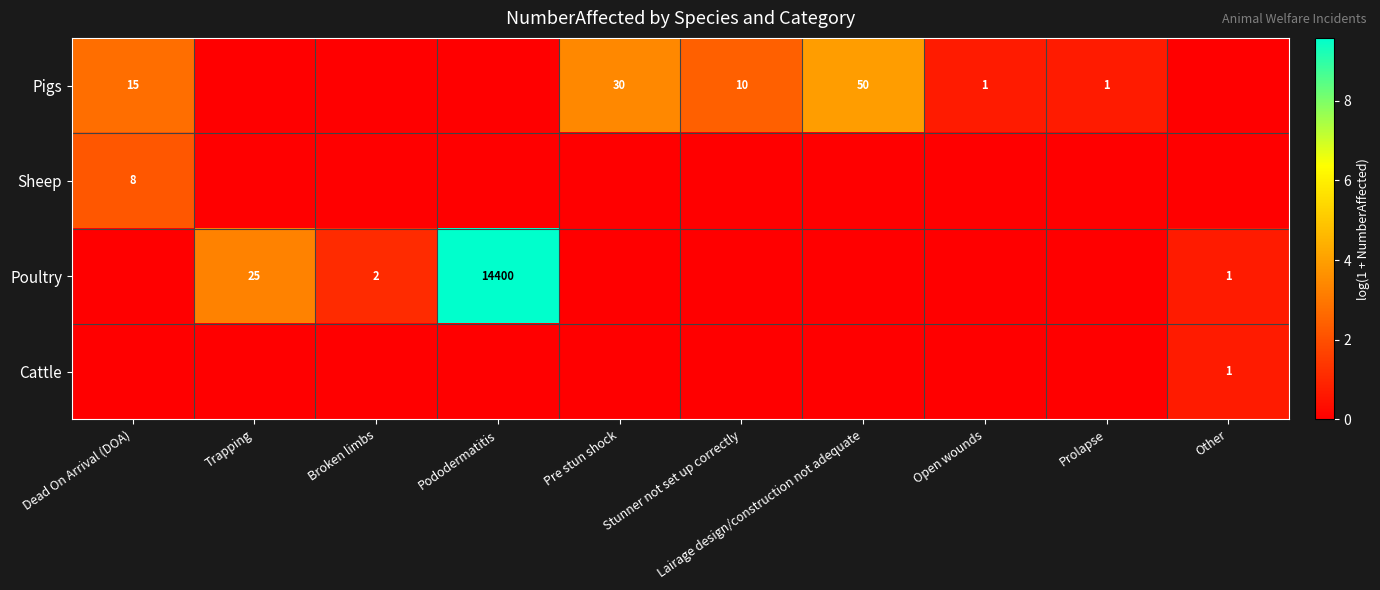

Which has a higher value, Dead On Arrival (DOA) or Pododermatitis?

Dead On Arrival (DOA)